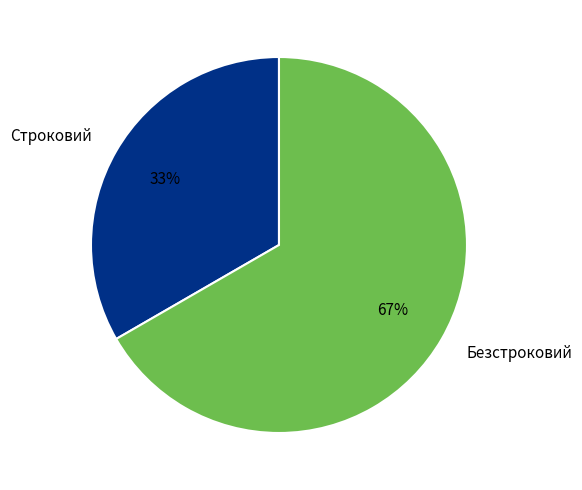

Rank the categories by value from lowest to highest.

Строковий, Безстроковий